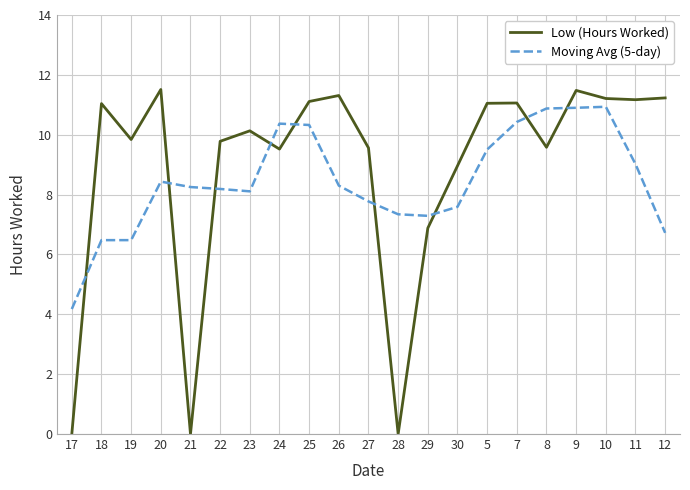

What is the average value of the Moving Avg (5-day) series?

8.5